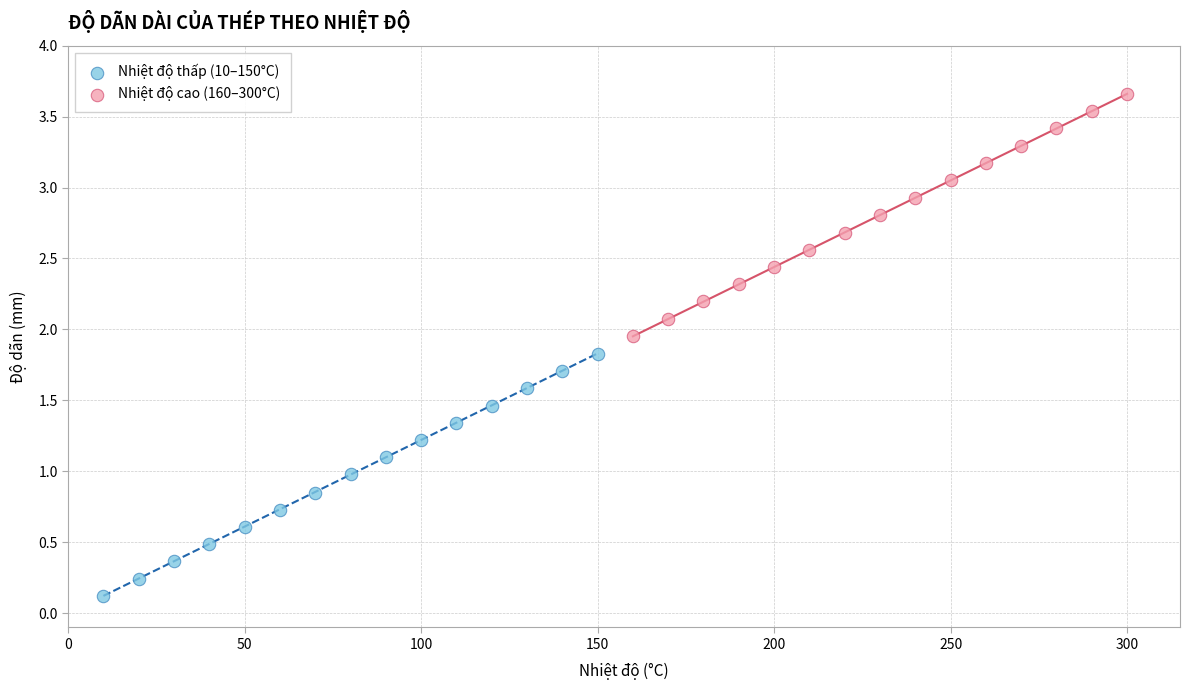

Which series contains the lowest Y value?

Nhiệt độ thấp (10–150°C)